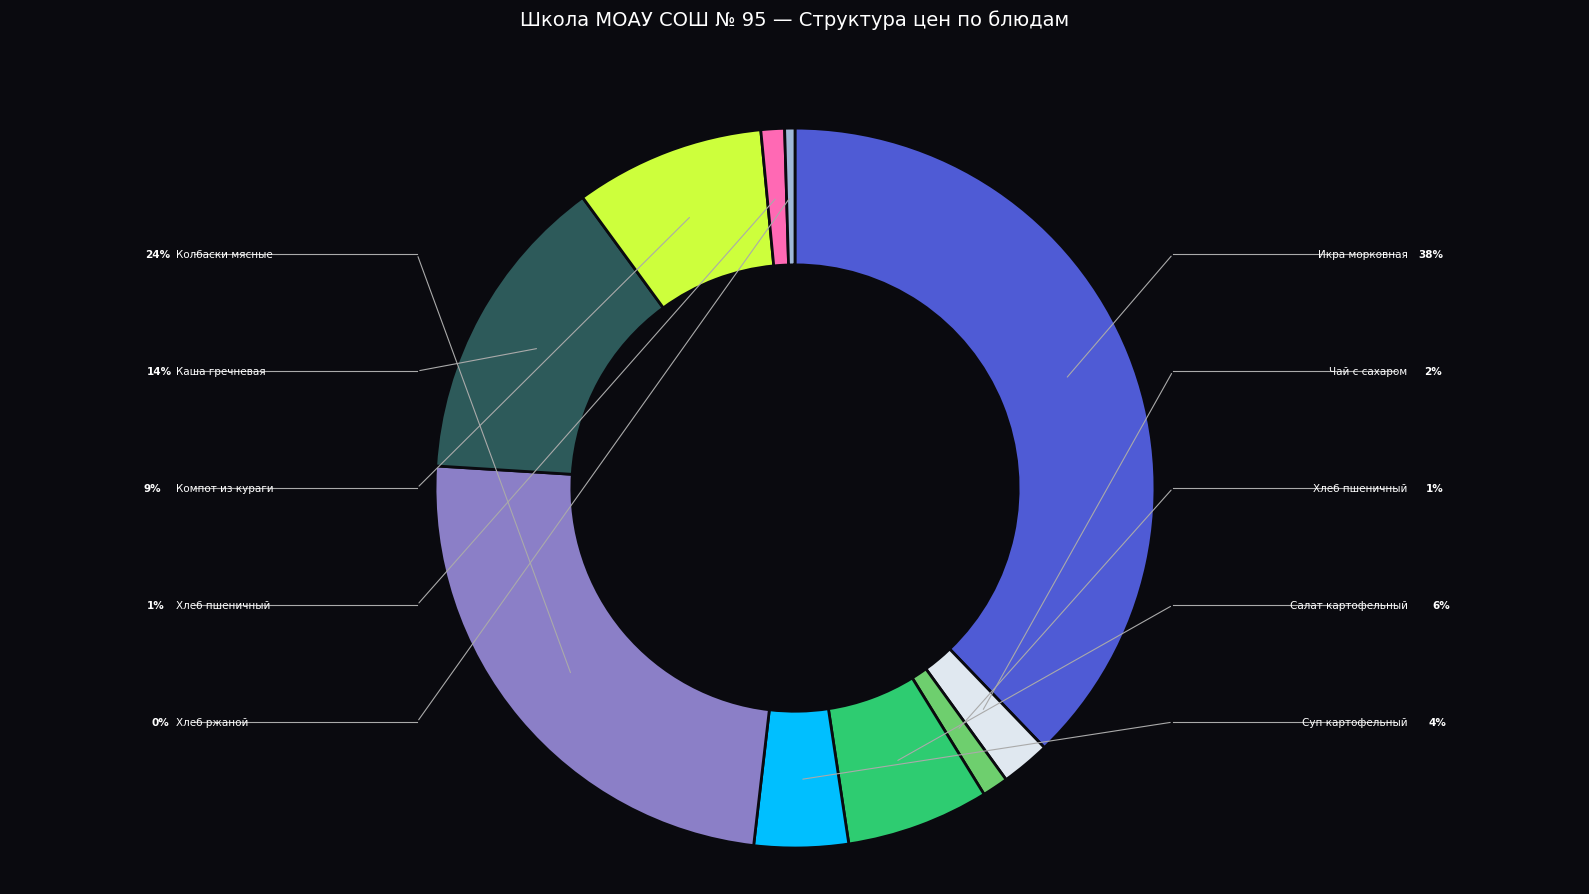

Is there any slice that represents more than half of the pie?

No